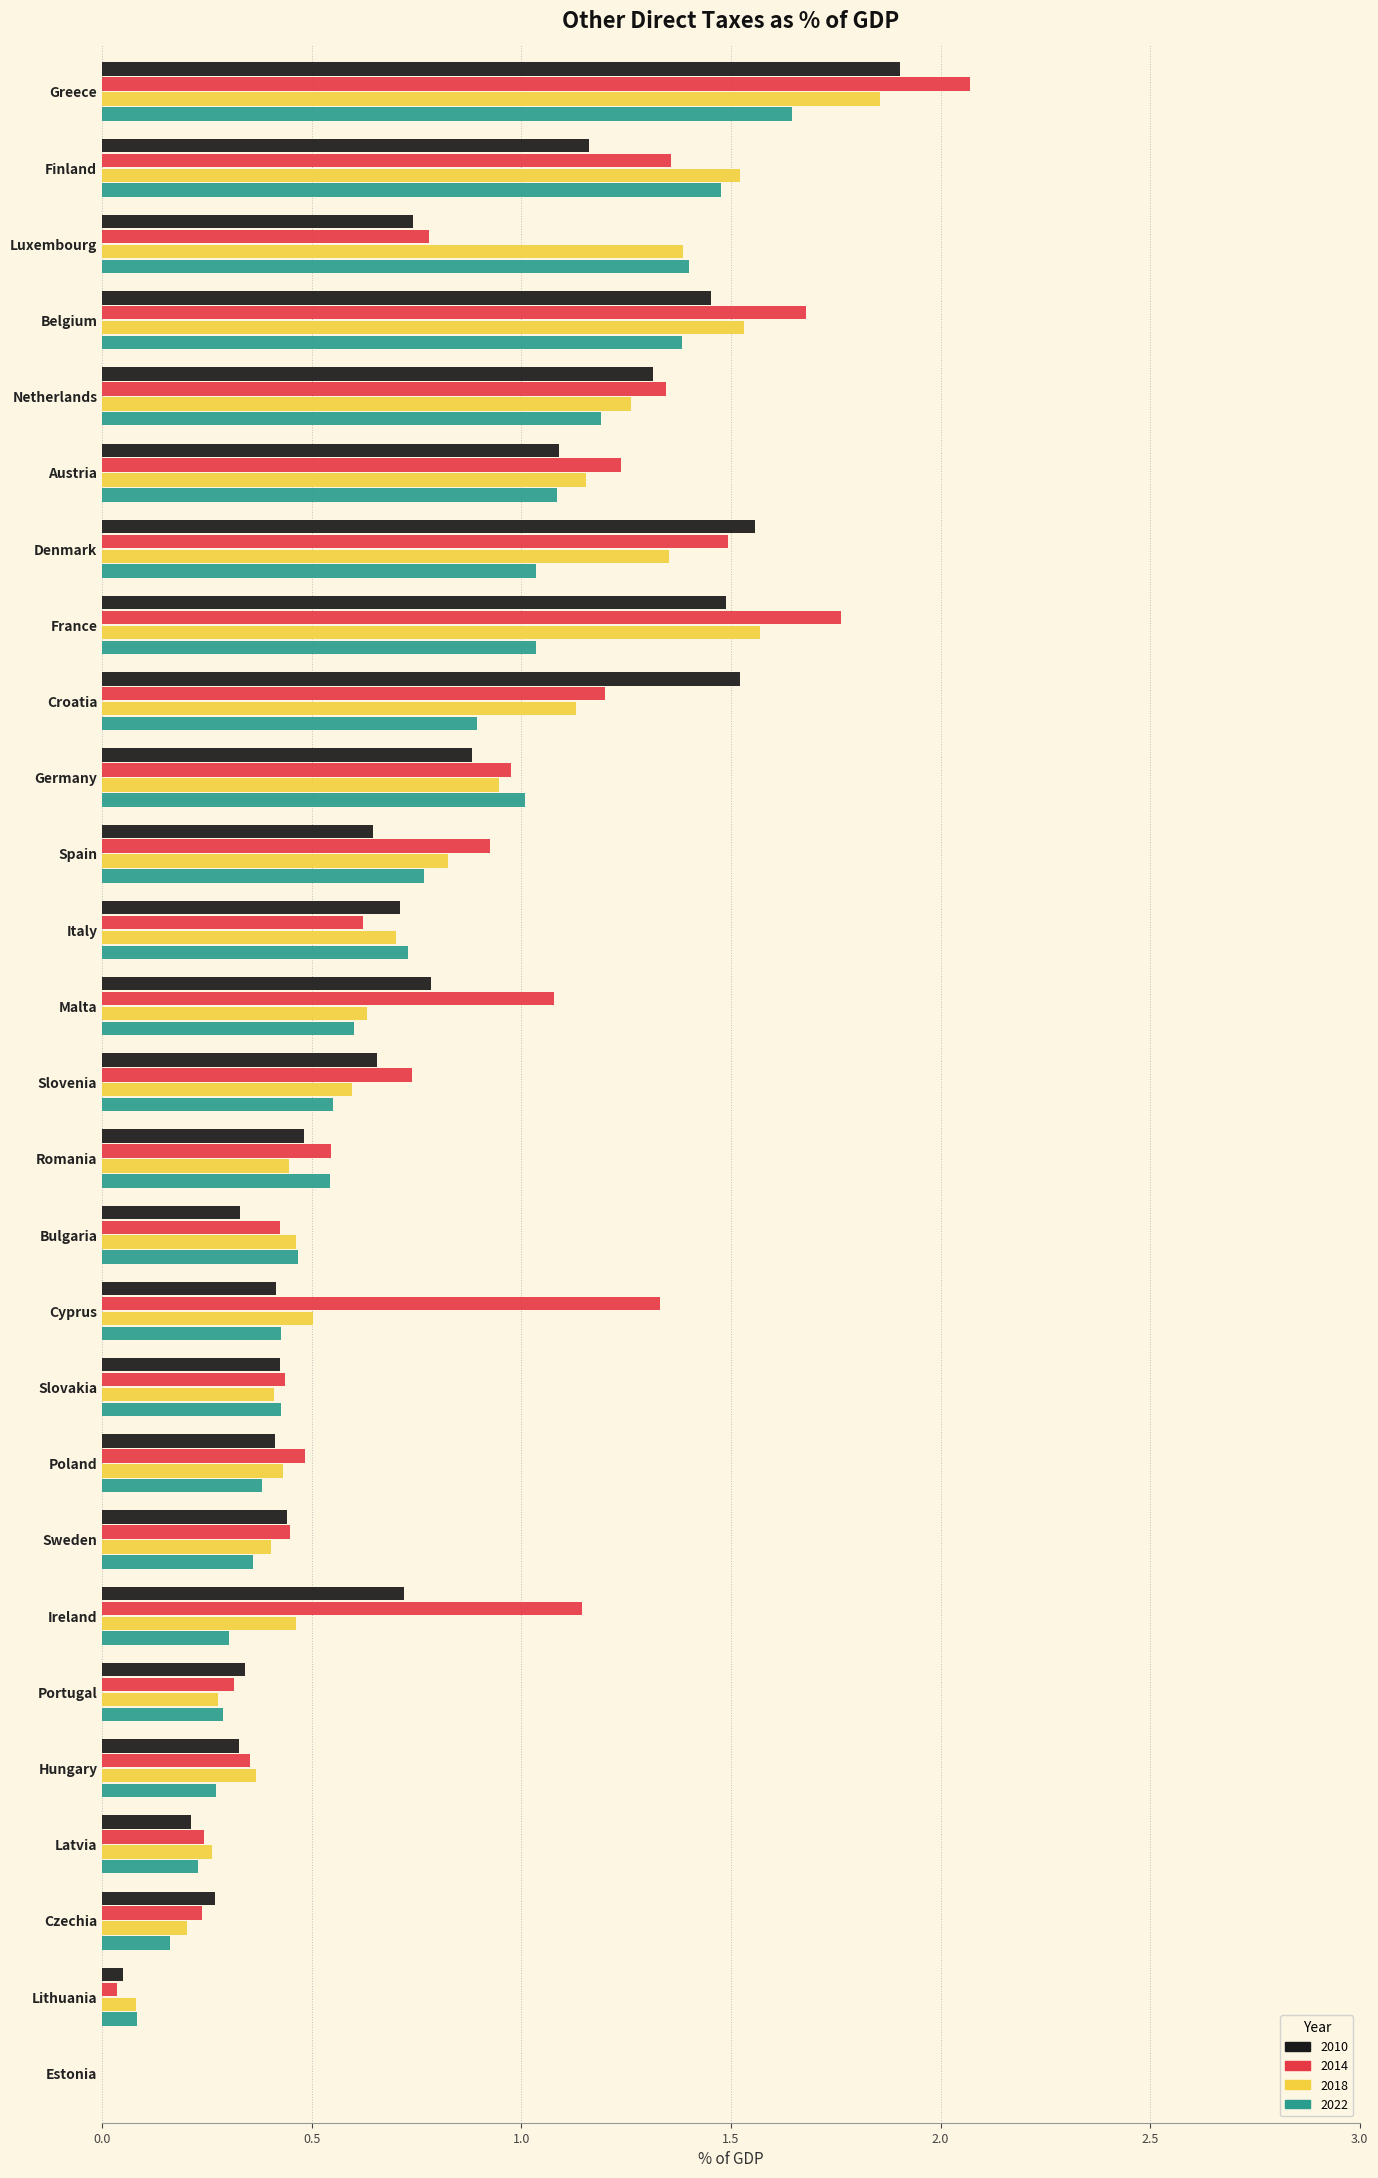

Is it true that 2022 equals 0.1 at Slovakia?

False